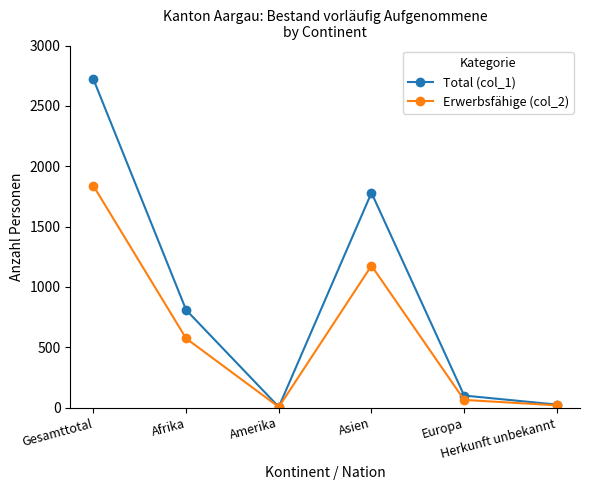

Which series has the largest total across all categories?

Total (col_1)